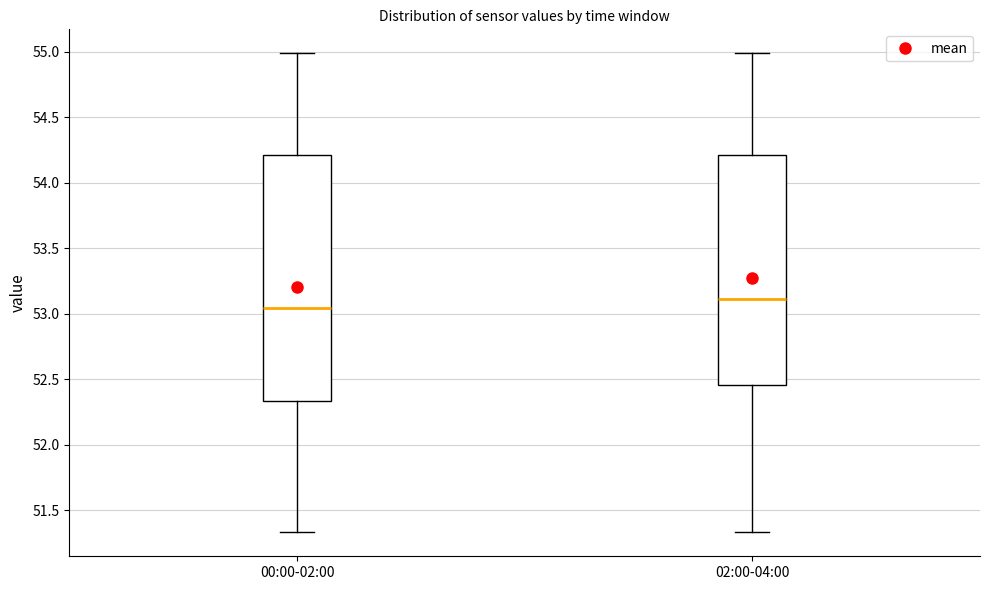

Reading left to right, read every box against the y-axis: the position of its median line, the range the box covers, and the ends of its whiskers. The values are not printed on the chart, so give them approximately, as read against the axis.

00:00-02:00: median 53.05, box 52.35 to 54.20, whiskers 51.35 to 55.00
02:00-04:00: median 53.10, box 52.45 to 54.20, whiskers 51.35 to 55.00